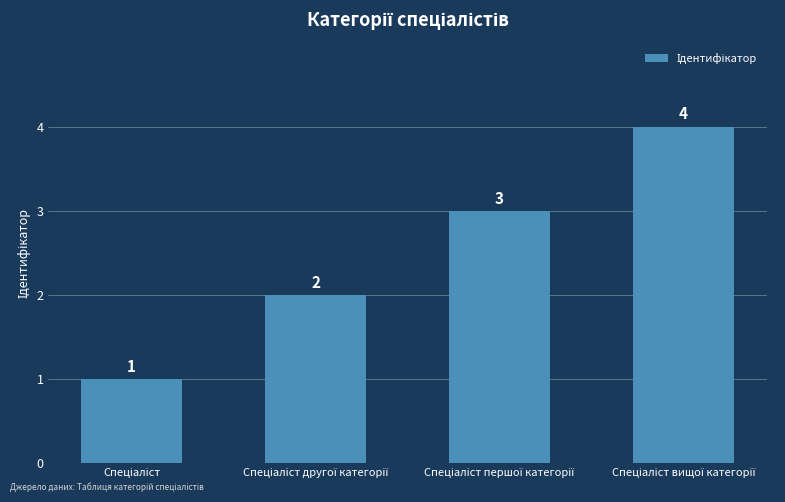

What is the maximum value shown in the chart?

4